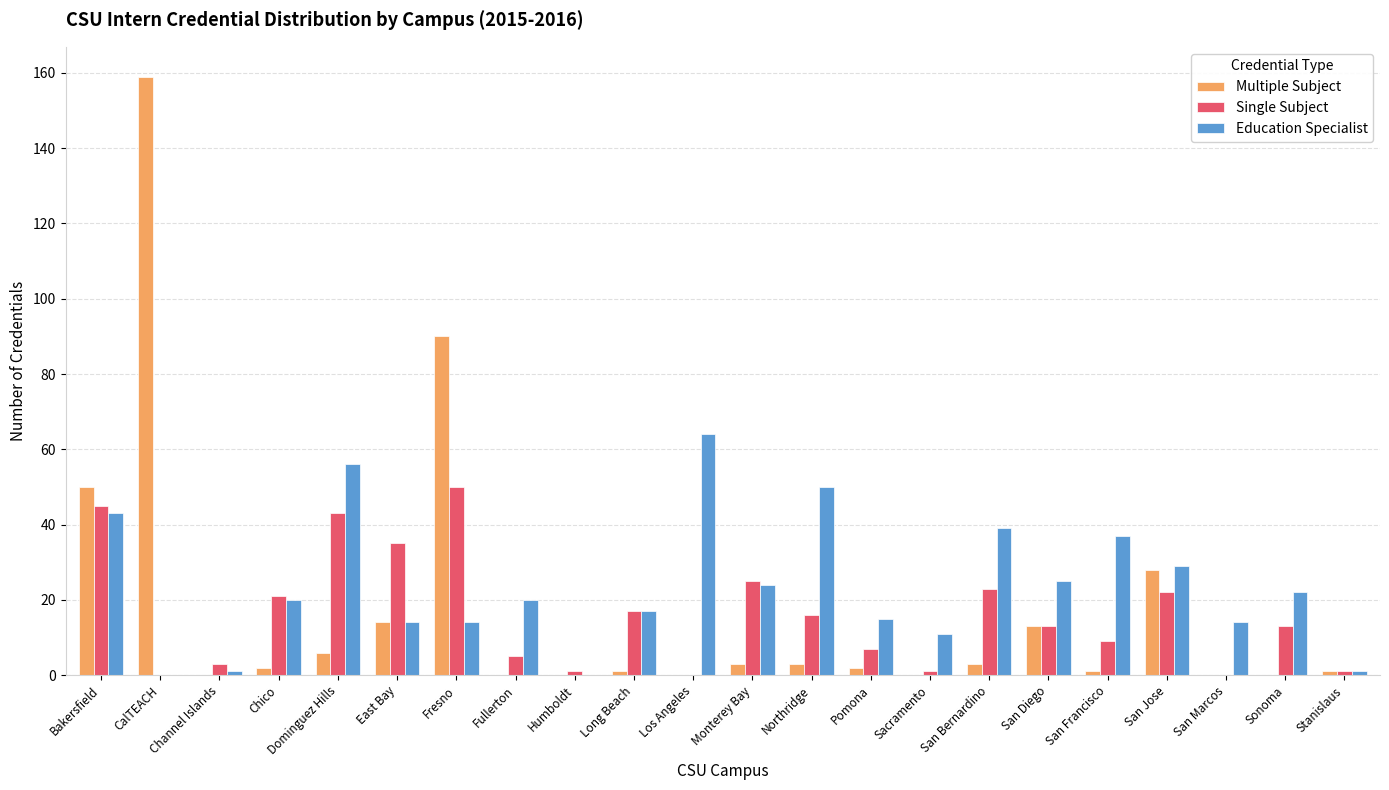

Which category has the highest value in the Education Specialist series?

Los Angeles